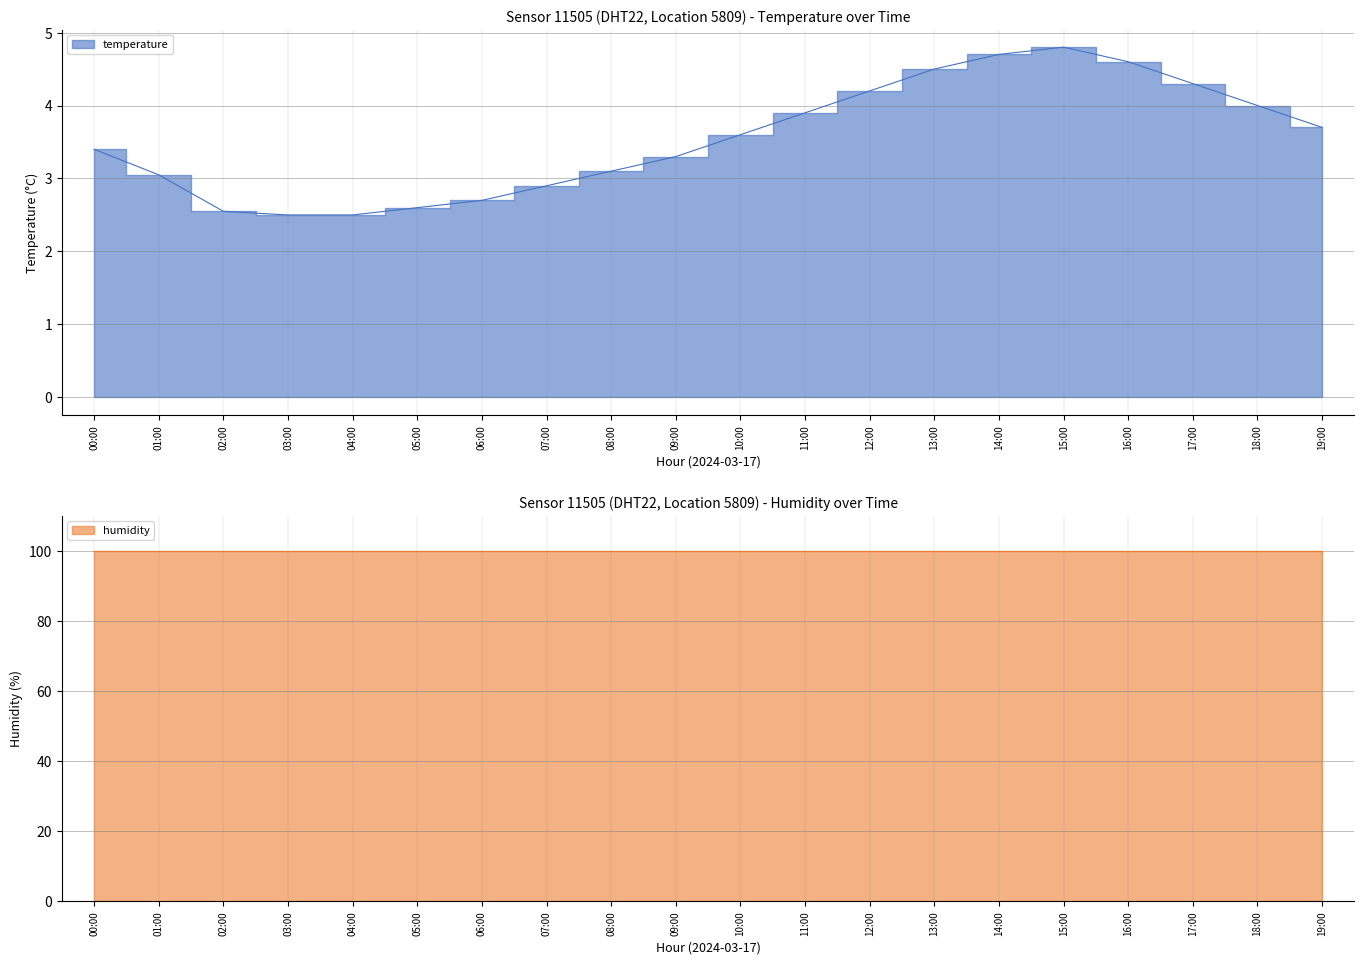

Read the value at 14:00.

4.7